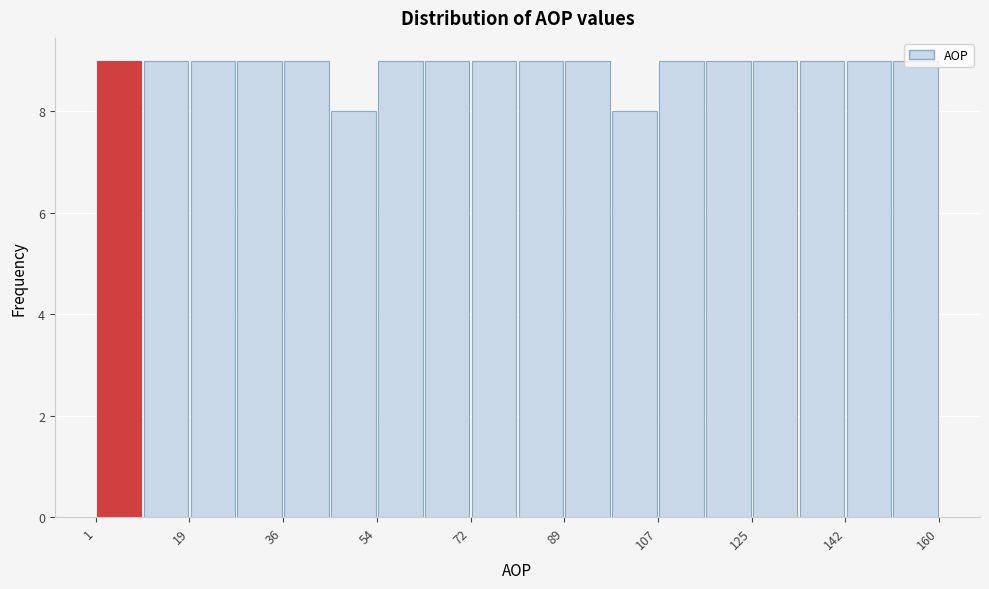

What is the height of the bar covering 142 to 152 on the x-axis? Neither the bar edges nor the heights are printed on the chart, so give them approximately, as read against the axes.

9